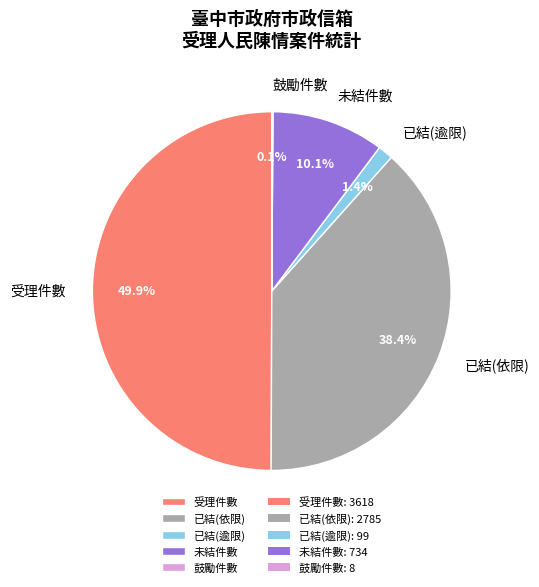

Which category has the biggest portion of the pie?

受理件數